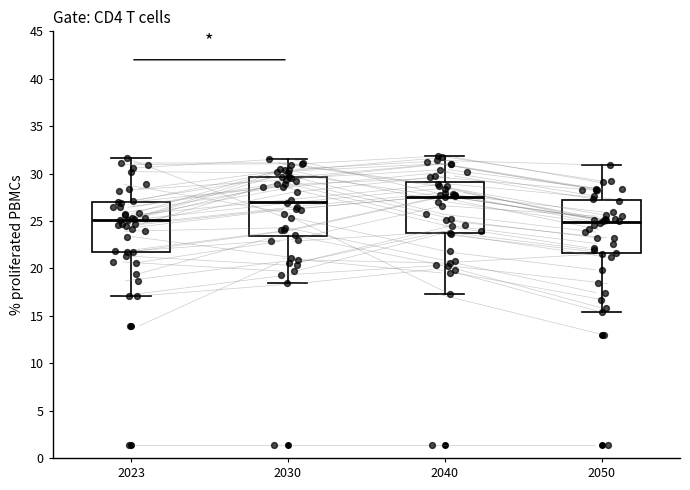

Reading left to right, read every box against the y-axis: the position of its median line, the range the box covers, and the ends of its whiskers. The values are not printed on the chart, so give them approximately, as read against the axis.

2023: median 25.0, box 22.0 to 27.0, whiskers 17.0 to 31.5
2030: median 27.0, box 23.5 to 29.5, whiskers 18.5 to 31.5
2040: median 27.5, box 23.5 to 29.0, whiskers 17.5 to 32.0
2050: median 25.0, box 21.5 to 27.0, whiskers 15.5 to 31.0